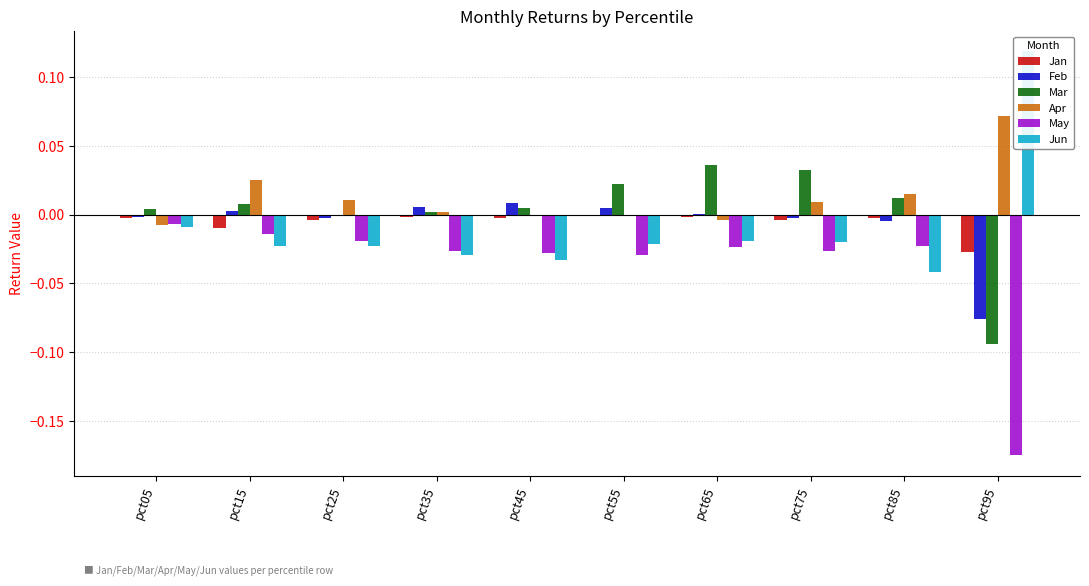

Which series changed the most between pct45 and pct55?

Mar